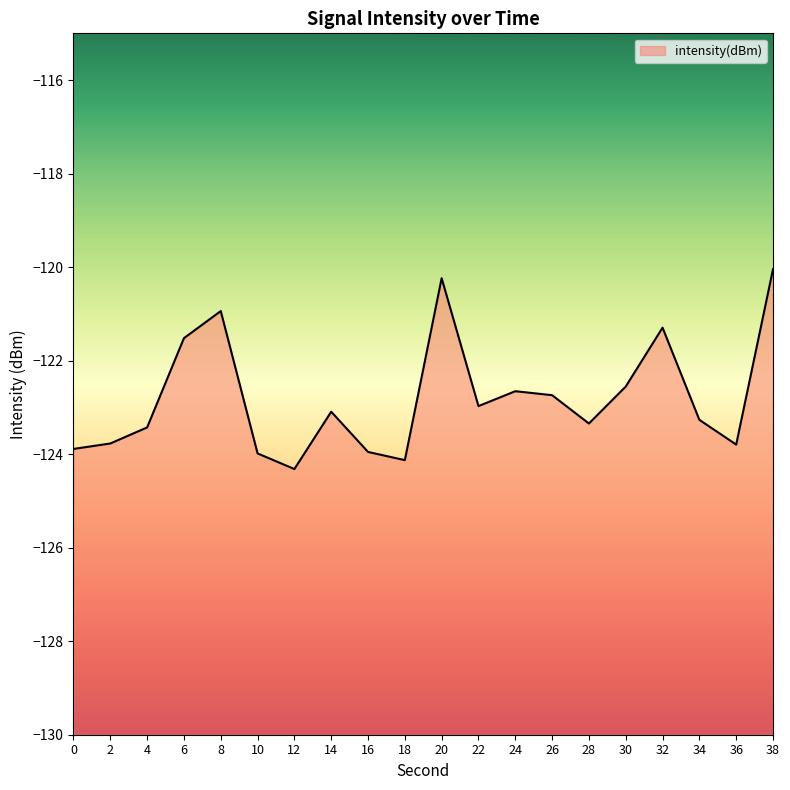

Rank the categories by value from lowest to highest.

12, 18, 10, 16, 0, 36, 2, 4, 28, 34, 14, 22, 26, 24, 30, 6, 32, 8, 20, 38